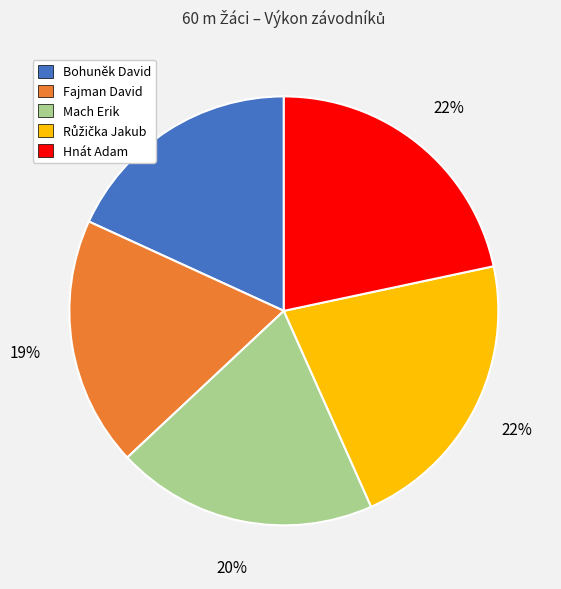

To the nearest percent, what is the difference between the largest and smallest slice percentages?

4%